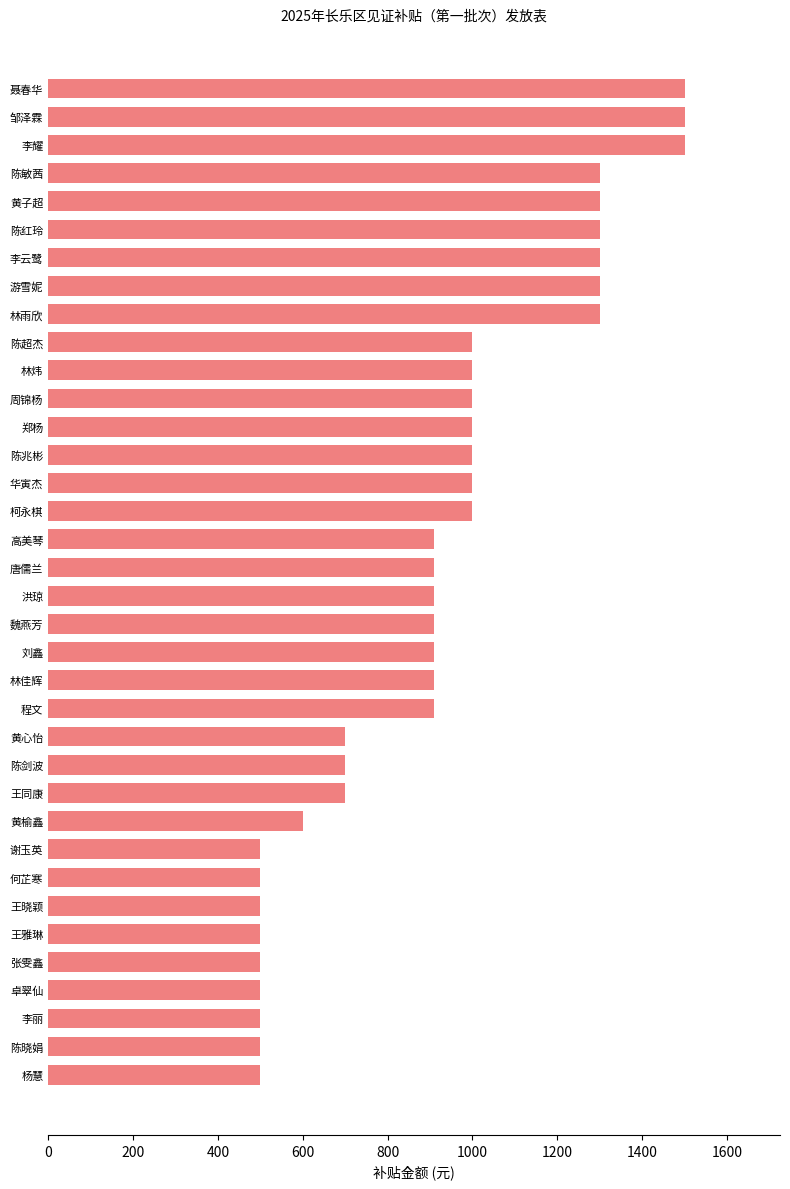

The value at 高美琴 is 1334. True or false?

False